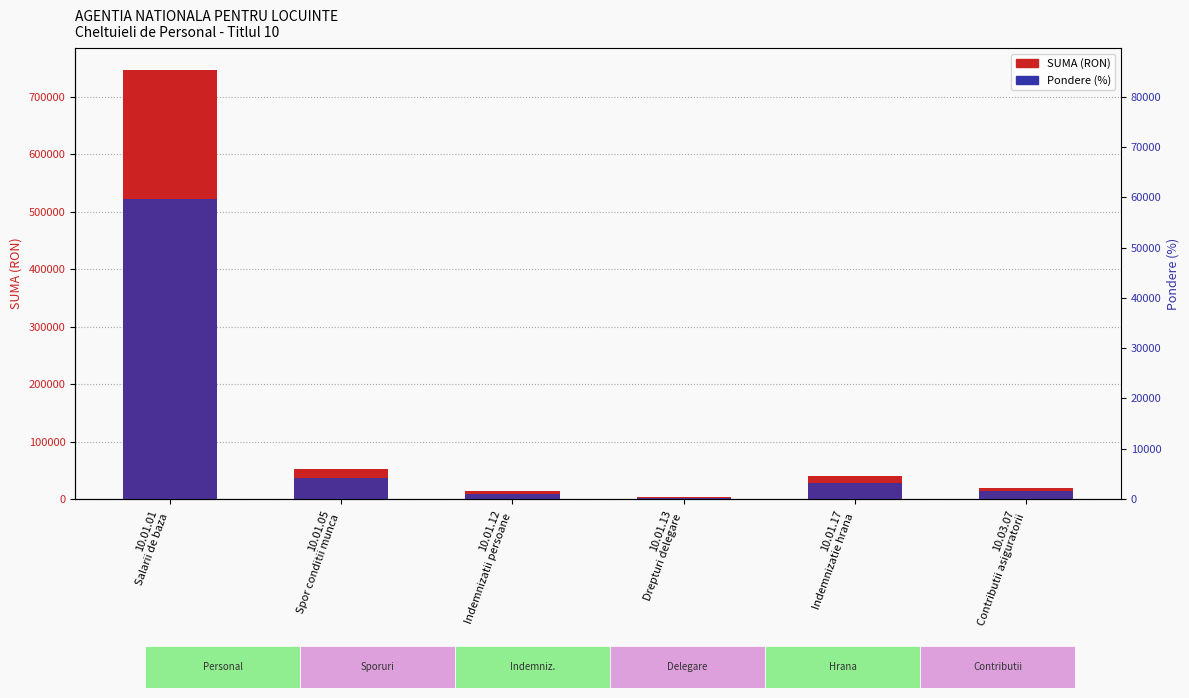

List the labels in order of Pondere (%) value, smallest first.

10.01.13
Drepturi delegare, 10.01.12
Indemnizatii persoane, 10.03.07
Contributii asiguratorii, 10.01.17
Indemnizatie hrana, 10.01.05
Spor conditii munca, 10.01.01
Salarii de baza